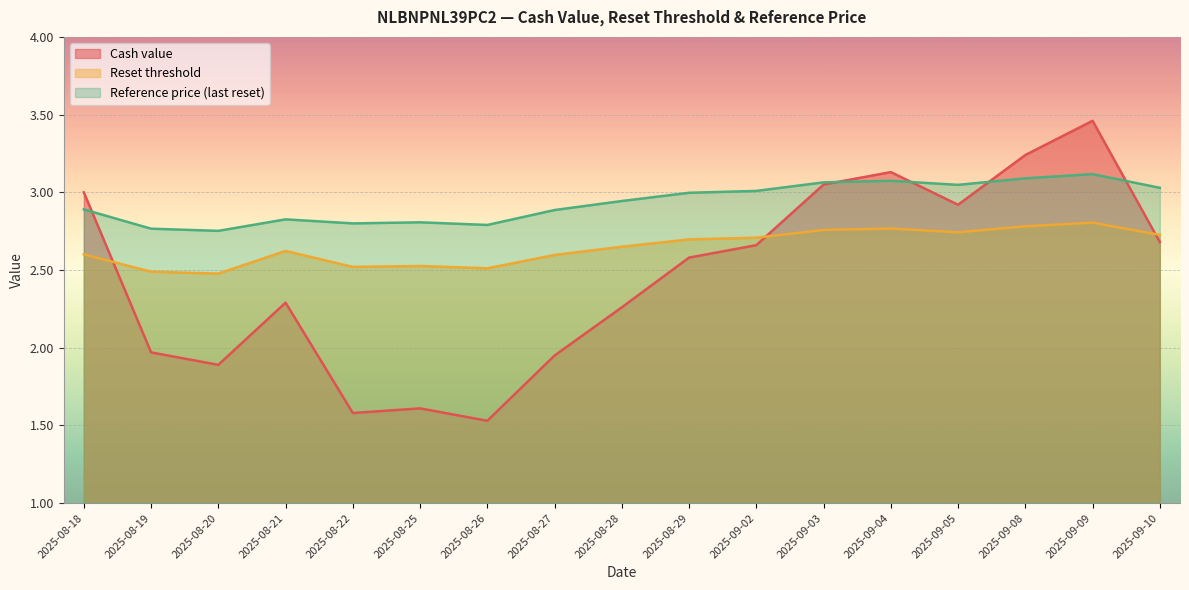

In Reference price (last reset), how many points are lower than both neighbors (excluding endpoints)?

4